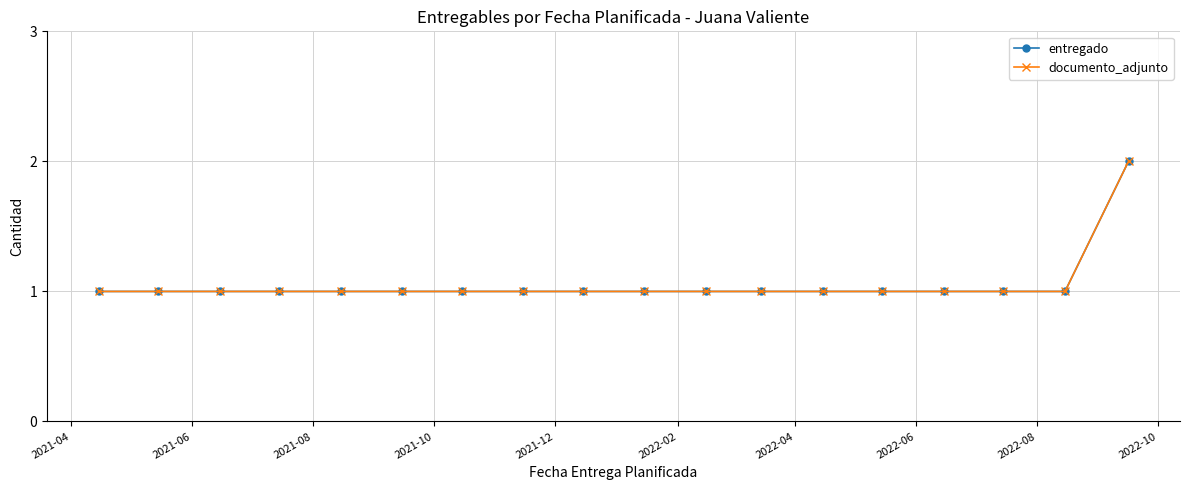

Reading right to left, transcribe all the data shown in this chart.

entregado: 2	1	1	1	1	1	1	1	1	1	1	1	1	1	1	1	1	1
documento_adjunto: 2	1	1	1	1	1	1	1	1	1	1	1	1	1	1	1	1	1